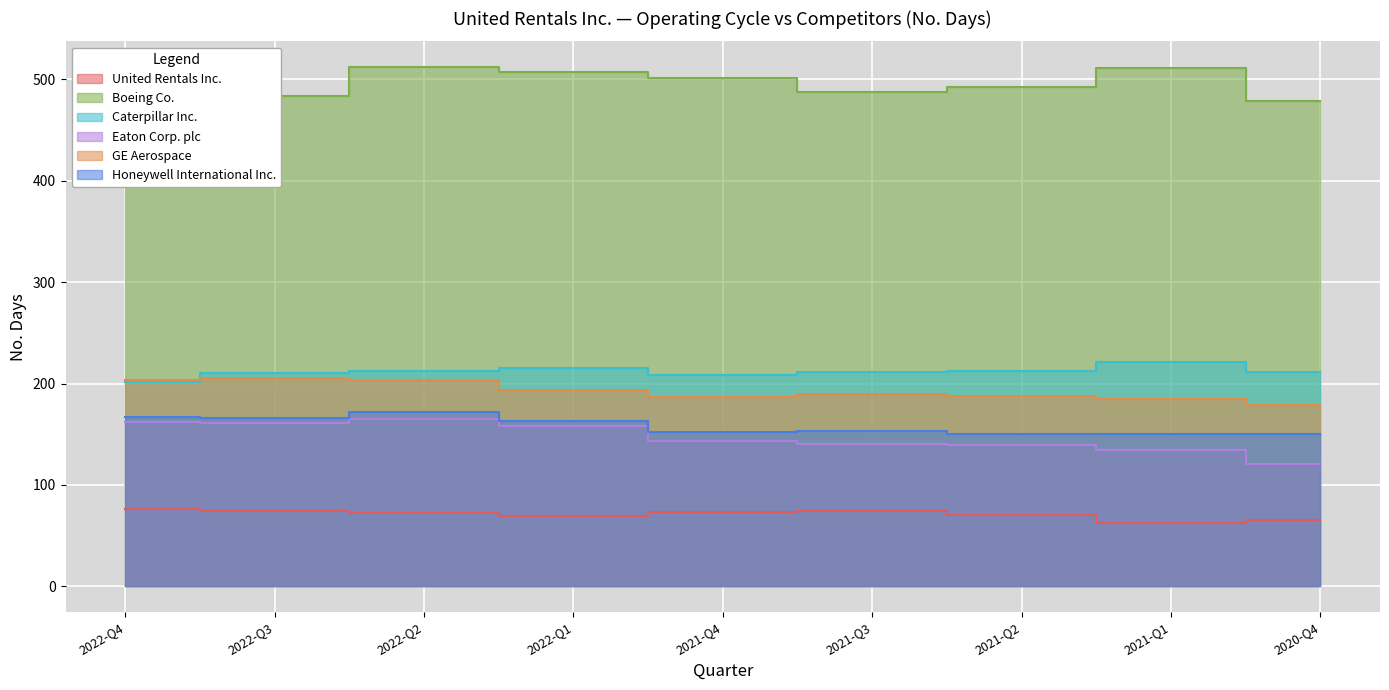

At which category does the chart reach its peak across all series?

2022-Q2